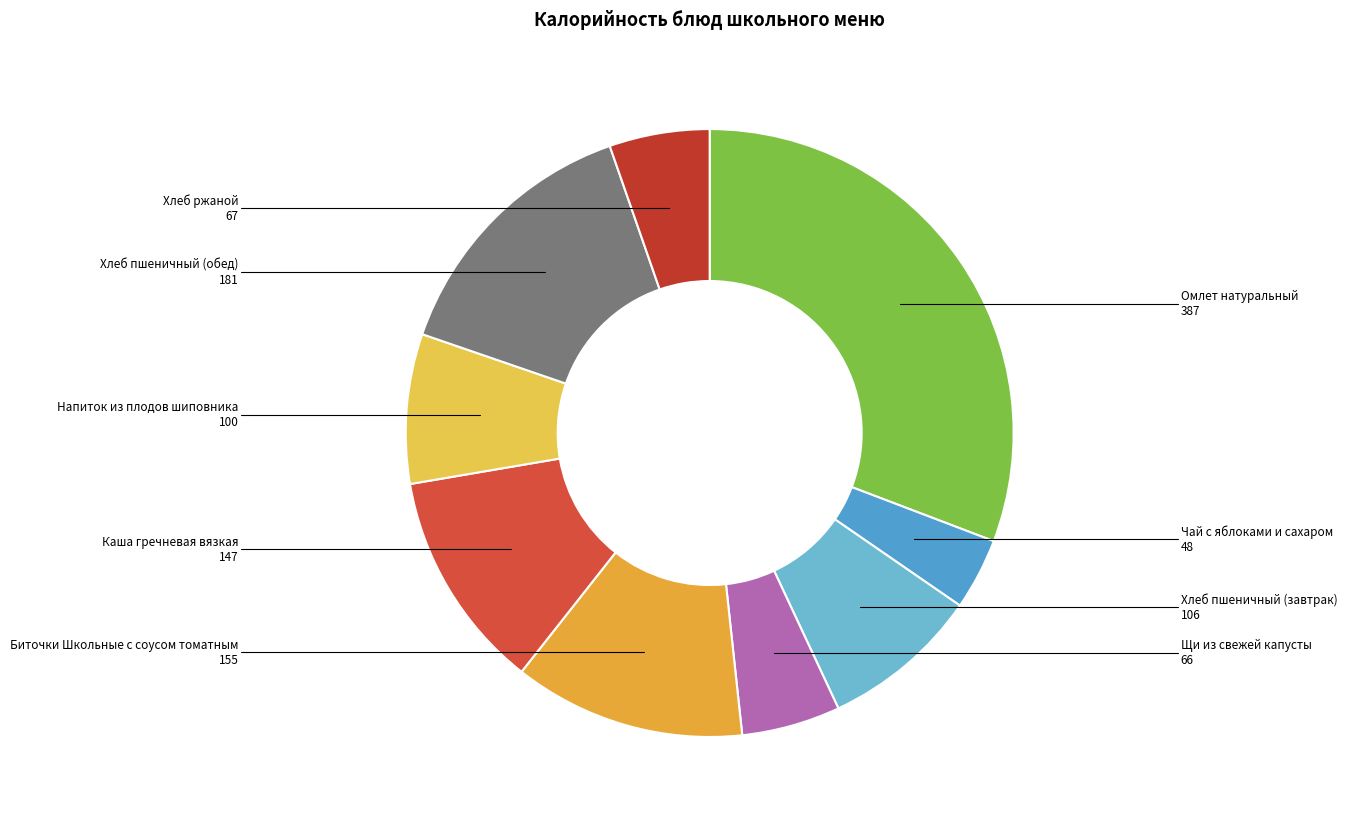

Approximately how many times larger is the value at Биточки Школьные с соусом томатным compared to Щи из свежей капусты?

2.3